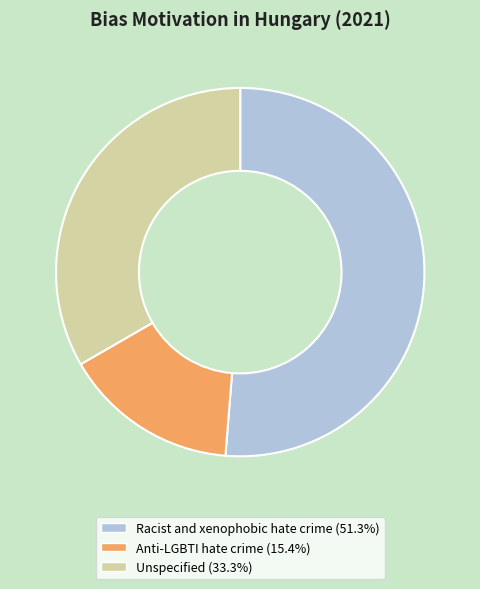

Between Unspecified and Anti-LGBTI hate crime, which is larger?

Unspecified